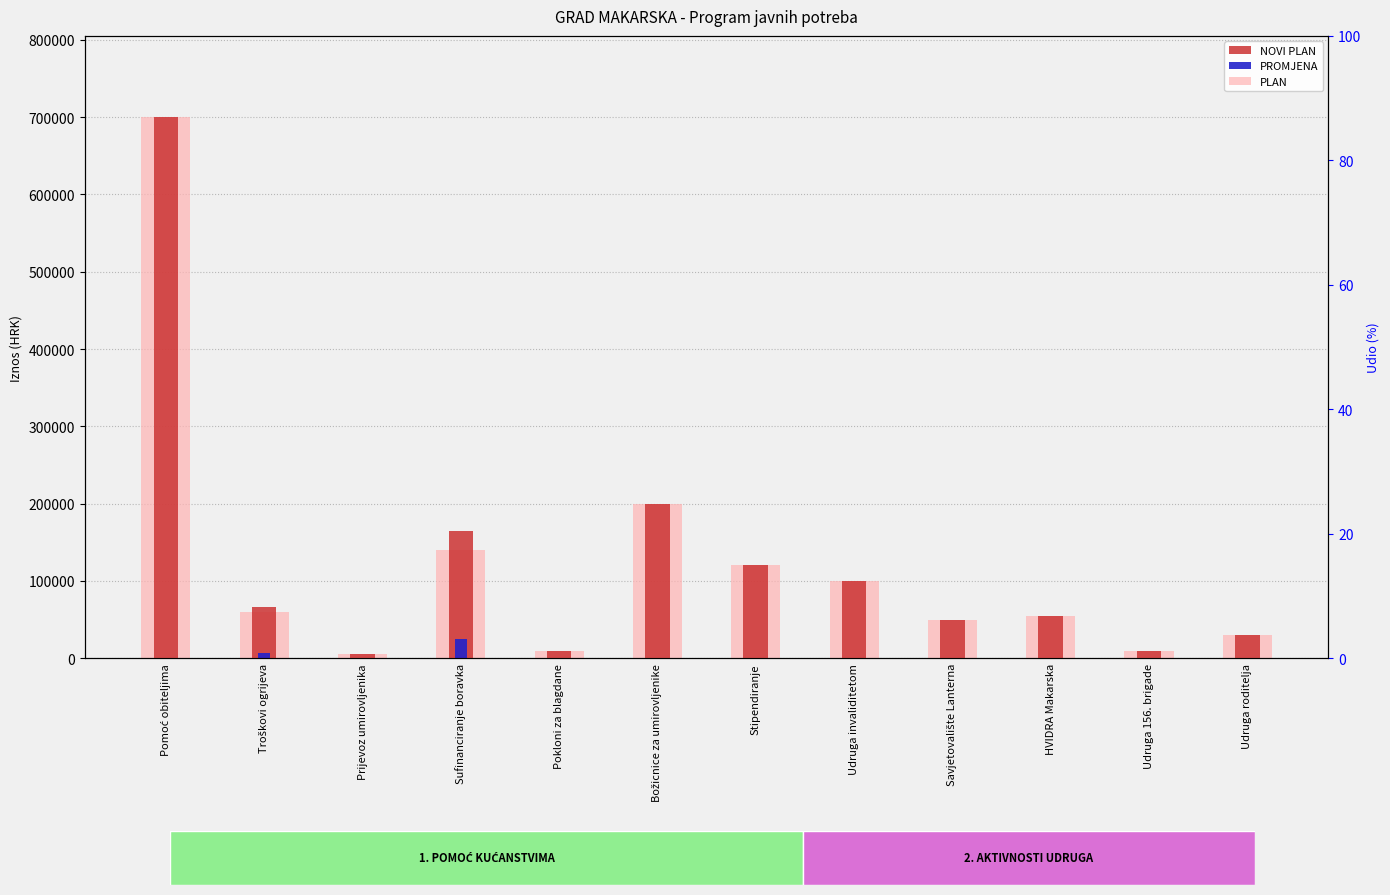

What position from the left is Udruga invaliditetom?

8